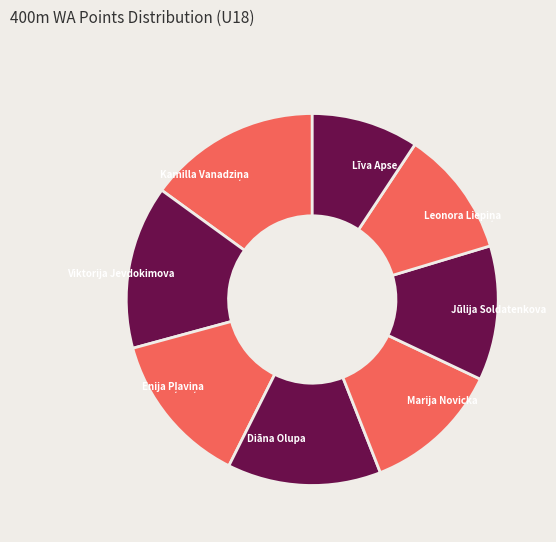

The Līva Apse slice represents 20% of the pie. True or false?

False